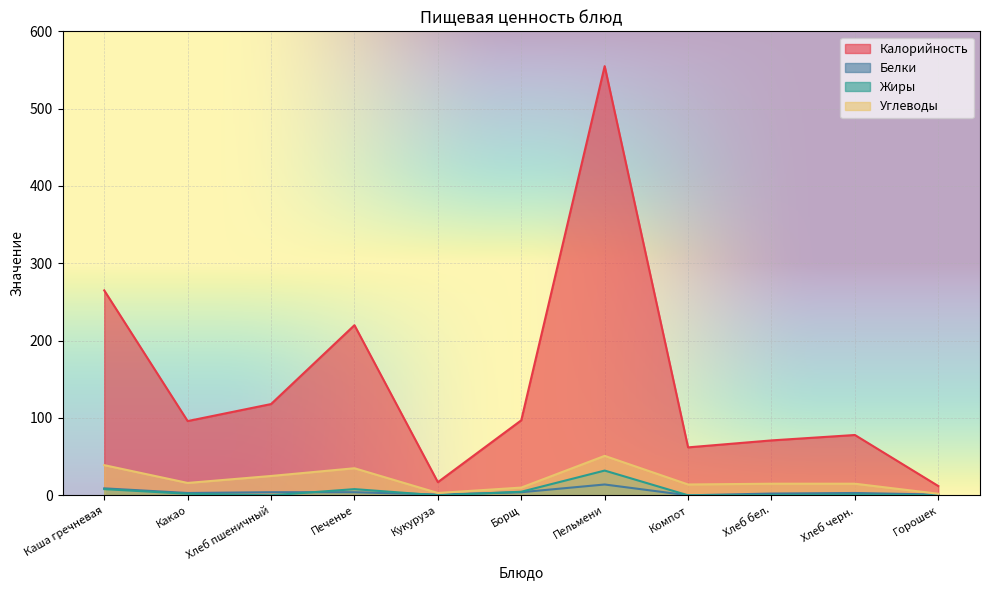

Reading right to left, transcribe all the data shown in this chart.

Калорийность: 12.0	78.0	71.0	62.0	555.0	97.0	17.0	220.0	118.0	96.0	265.0
Белки: 1.0	3.0	2.3	0.0	14.0	4.0	1.0	4.0	4.0	3.0	9.0
Жиры: 0.0	1.0	0.3	0.0	32.0	4.6	0.0	8.0	0.0	2.0	8.0
Углеводы: 2.0	15.0	15.0	14.0	51.0	10.0	3.0	35.0	25.0	16.0	39.0